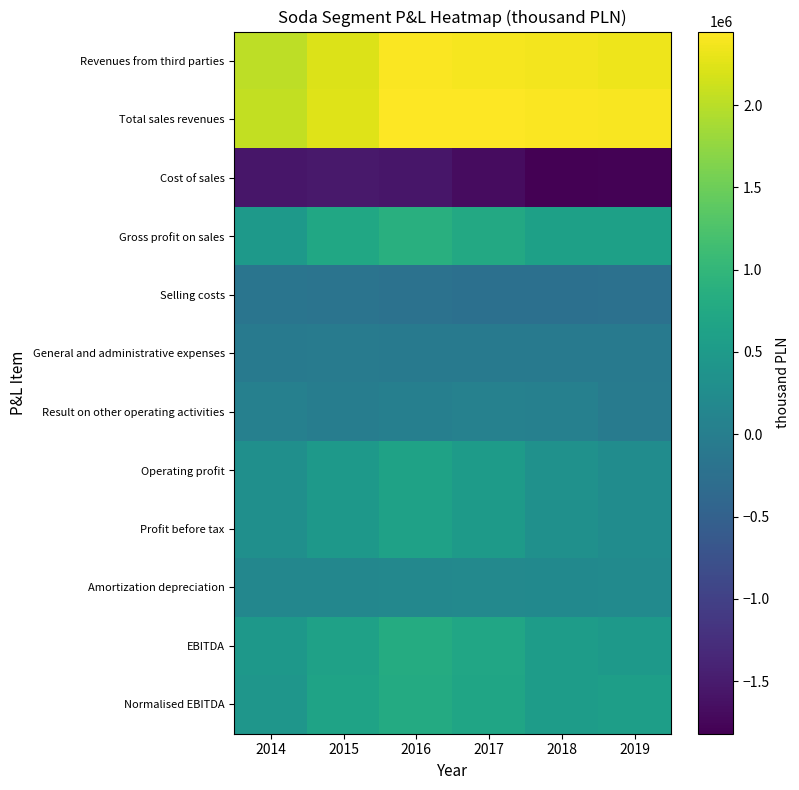

Reading left to right, transcribe all the data shown in this chart.

Revenues from third parties: 2014=2023244	2015=2214900	2016=2417253	2017=2381486	2018=2366114	2019=2340366
Total sales revenues: 2014=2053074	2015=2241985	2016=2446568	2017=2429920	2018=2422568	2019=2407257
Cost of sales: 2014=-1561639	2015=-1520174	2016=-1567354	2017=-1673847	2018=-1819703	2019=-1801590
Gross profit on sales: 2014=491435	2015=721811	2016=879214	2017=756073	2018=602865	2019=605666
Selling costs: 2014=-165552	2015=-186330	2016=-214801	2017=-242522	2018=-247197	2019=-224615
General and administrative expenses: 2014=-56755	2015=-50020	2016=-54403	2017=-59905	2018=-59253	2019=-79182
Result on other operating activities: 2014=34009	2015=-17174	2016=27498	2017=61162	2018=35353	2019=-44996
Operating profit: 2014=304117	2015=467697	2016=632658	2017=523035	2018=330619	2019=257046
Profit before tax: 2014=300096	2015=461089	2016=625772	2017=506938	2018=323953	2019=248652
Amortization depreciation: 2014=152193	2015=157401	2016=166779	2017=181335	2018=209234	2019=221475
EBITDA: 2014=456310	2015=625098	2016=799437	2017=704370	2018=539853	2019=478521
Normalised EBITDA: 2014=428095	2015=651002	2016=793921	2017=690667	2018=536856	2019=565165